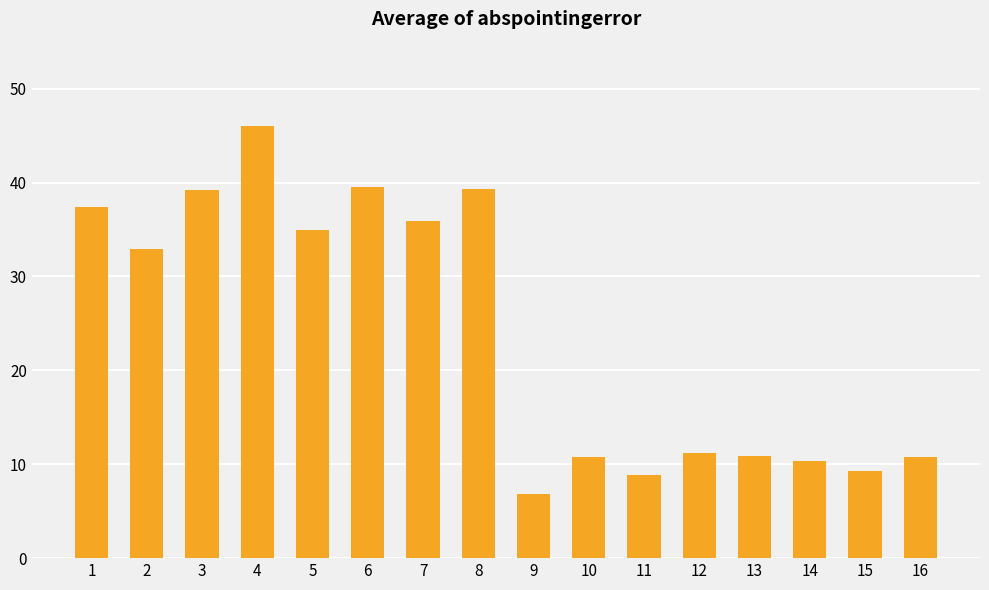

What is the difference between the values at 2 and 13?

22.0